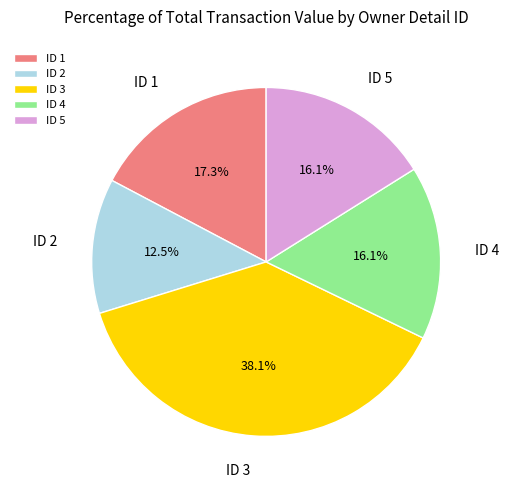

What percentage do ID 1 and ID 3 together represent?

55.3%